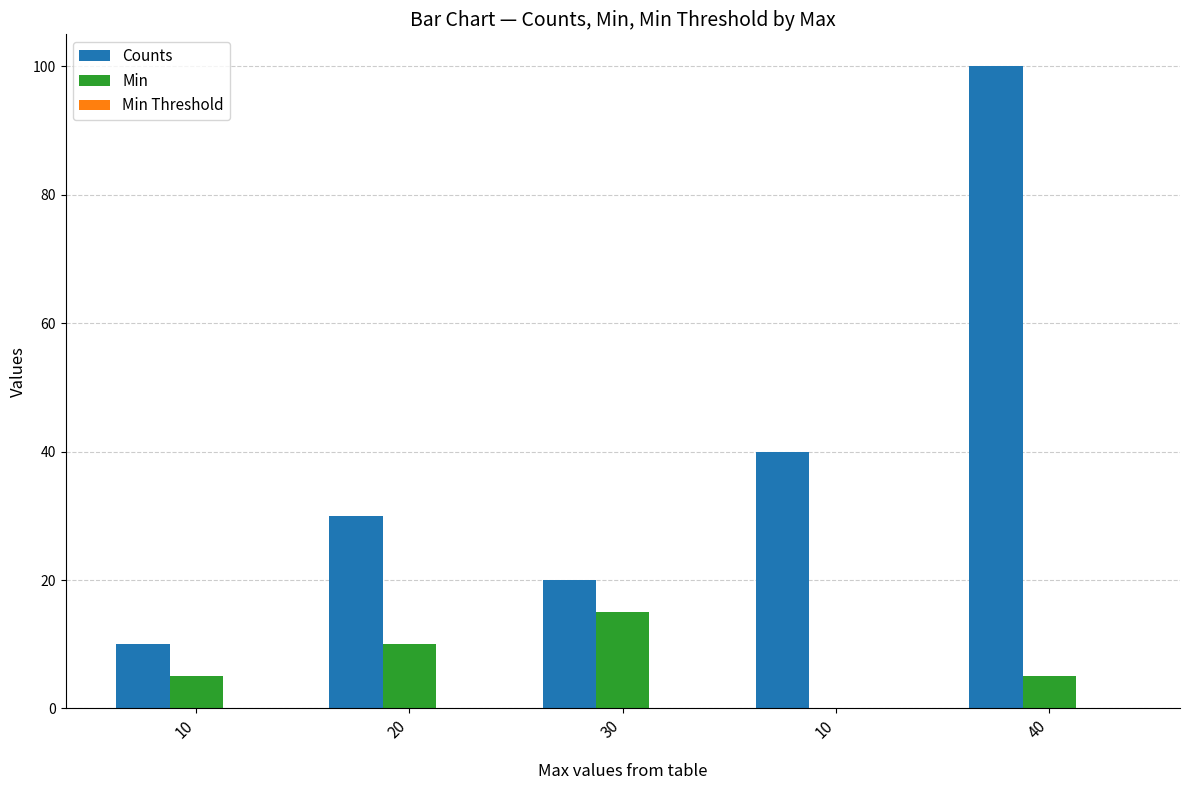

List the series in order of their overall mean, highest first.

Counts, Min, Min Threshold